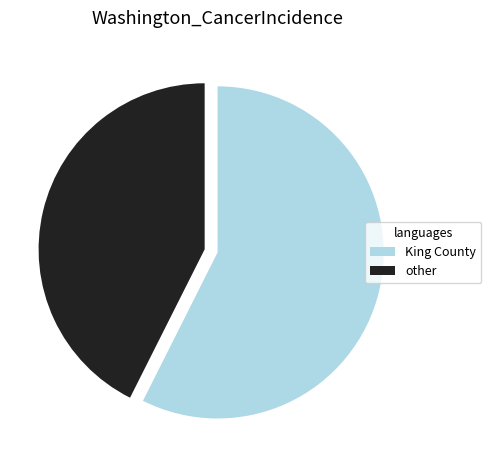

What is the majority slice?

King County